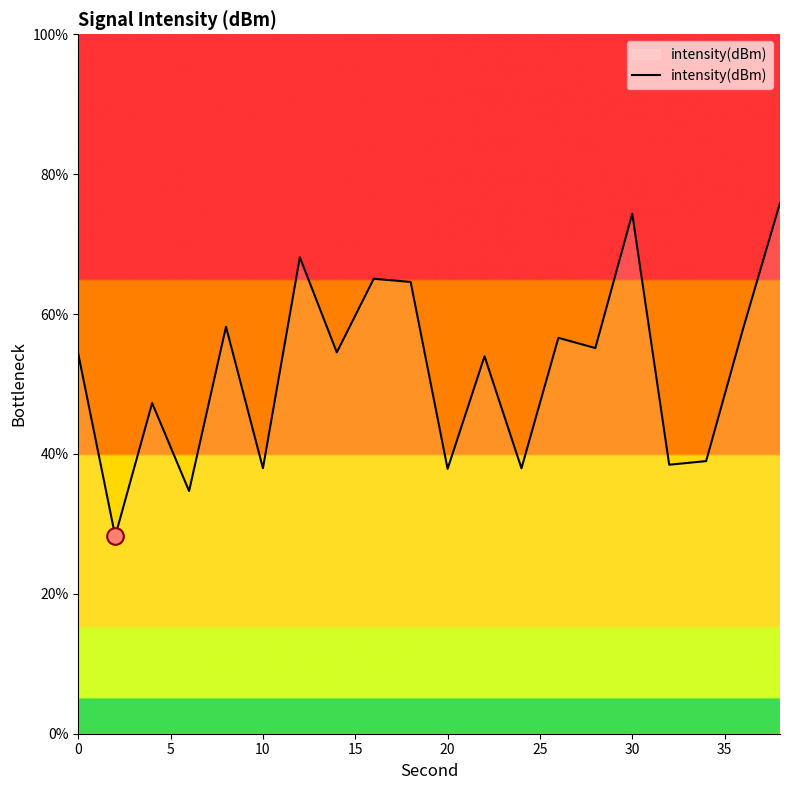

What is the maximum value shown in the chart?

75.9